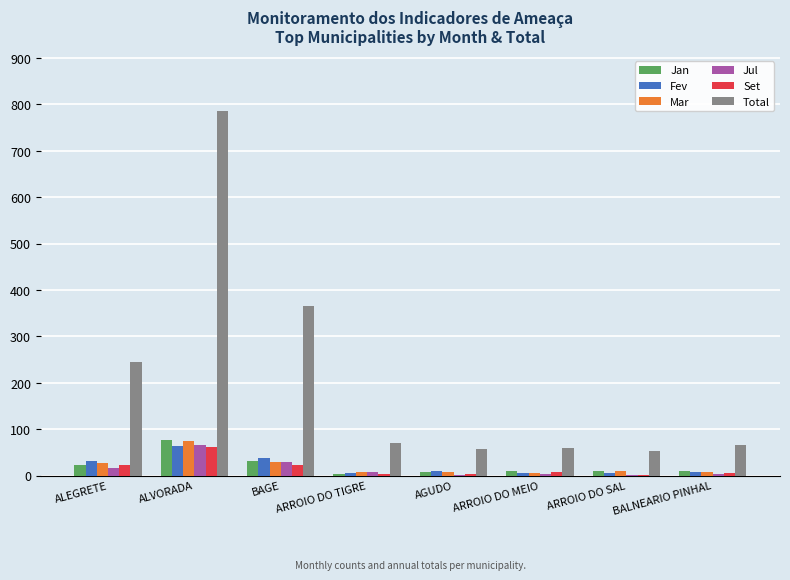

What are all the series names shown in the legend?

Jan, Fev, Mar, Jul, Set, Total